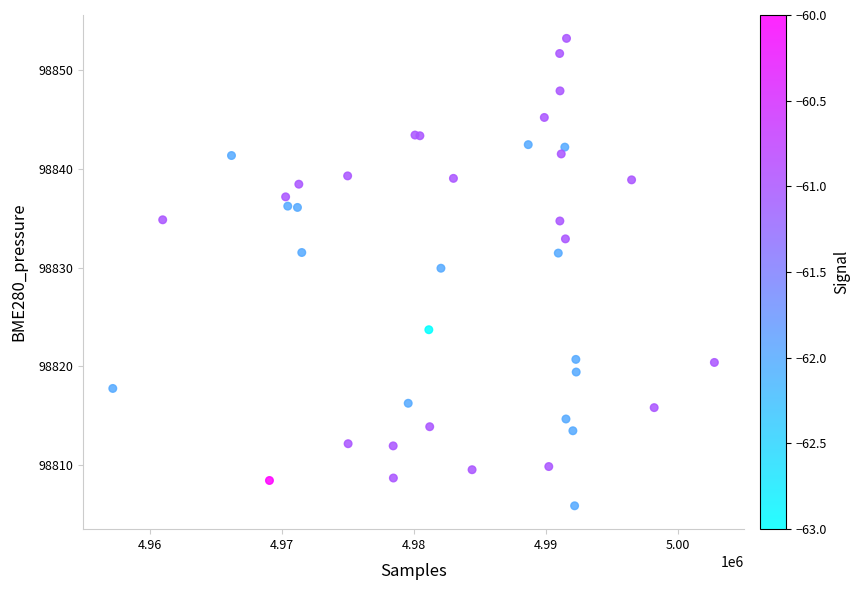

What Y value in the scatter plot is closest to 98829?

98829.9